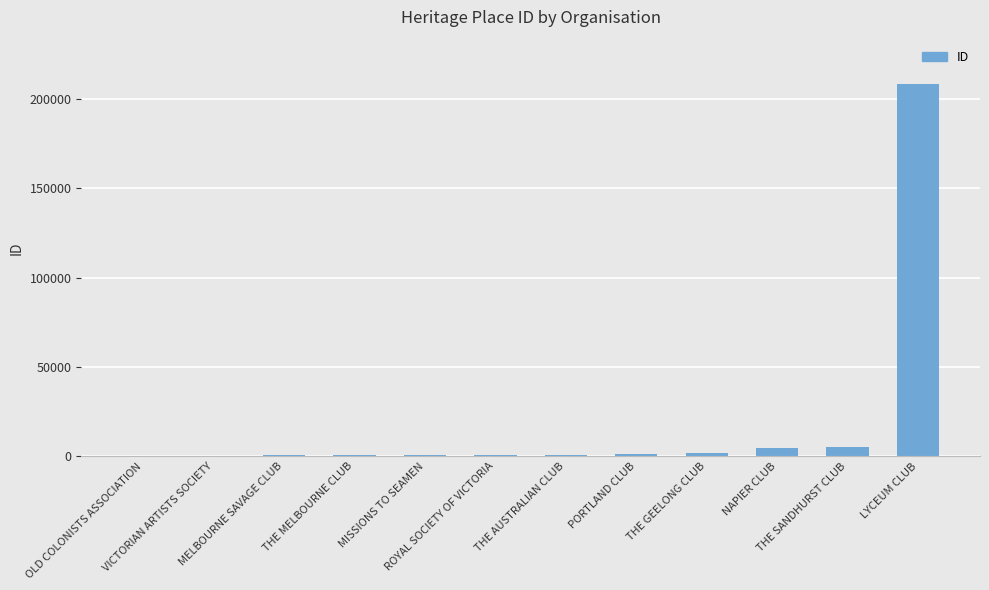

What is the sum of all values?

225389